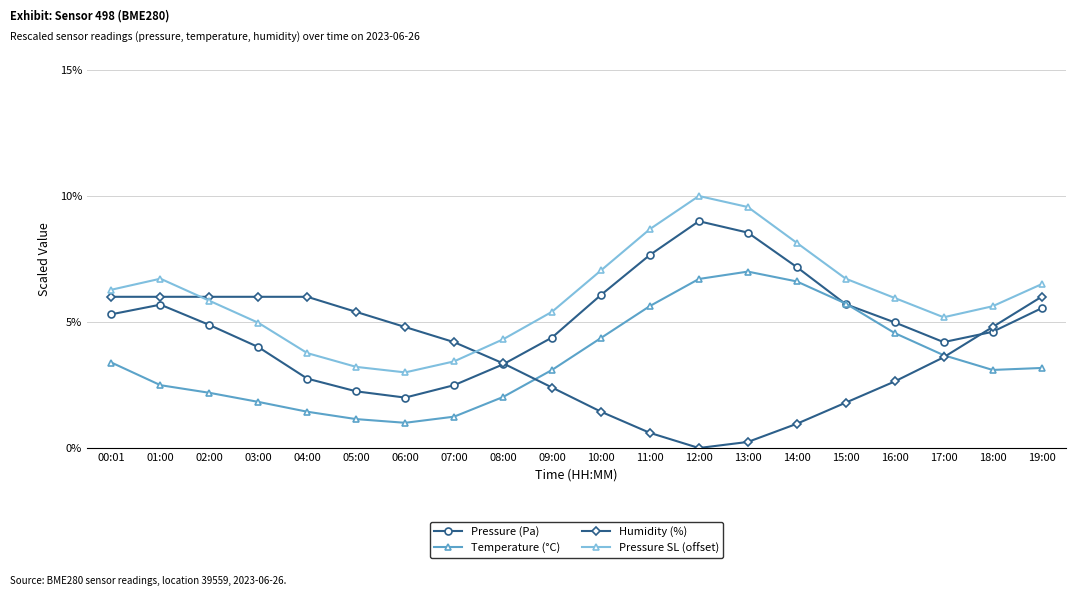

How many values in the Humidity (%) series exceed 4?

10